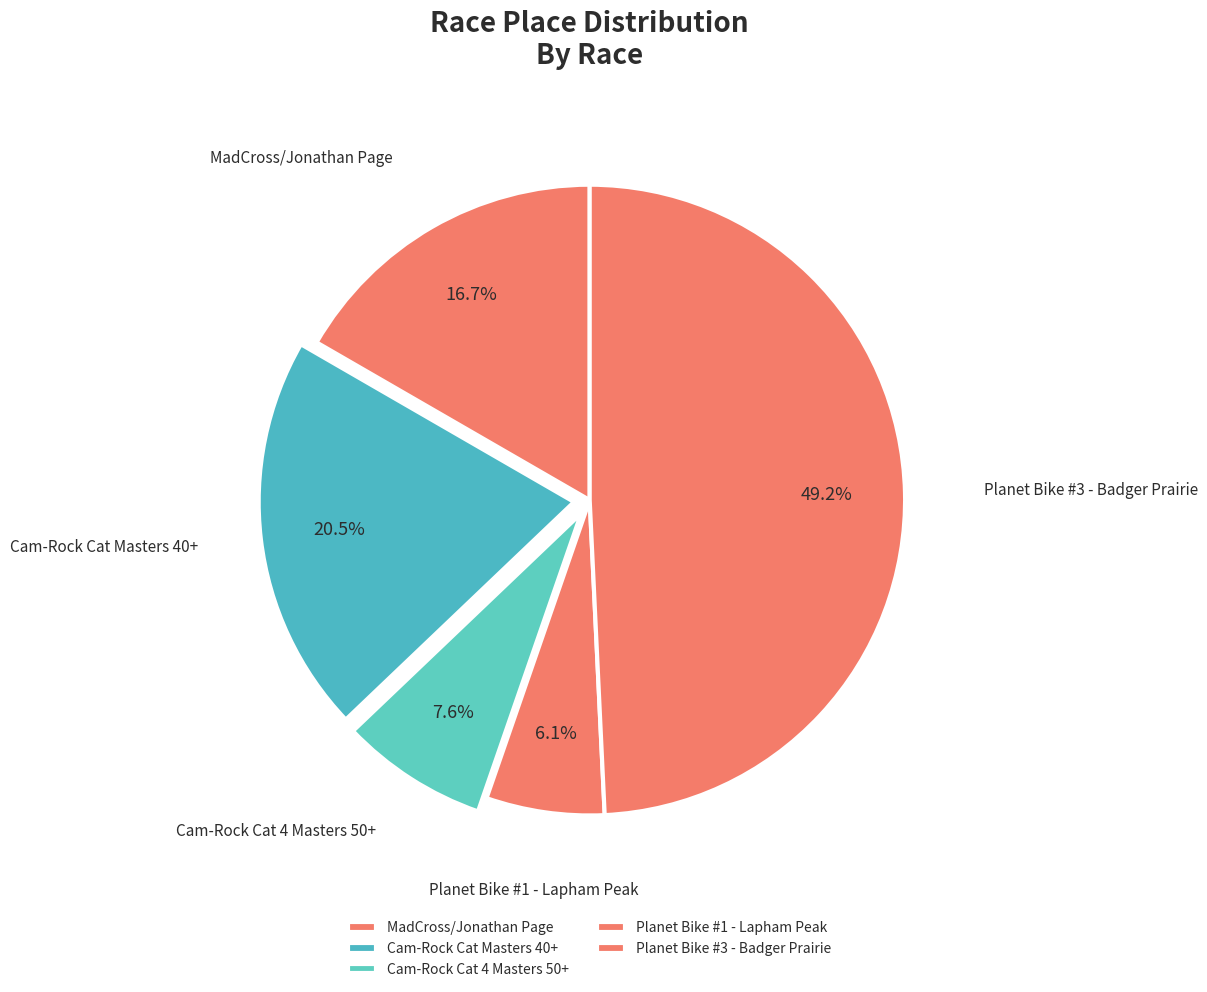

How many segments does this pie chart have?

5